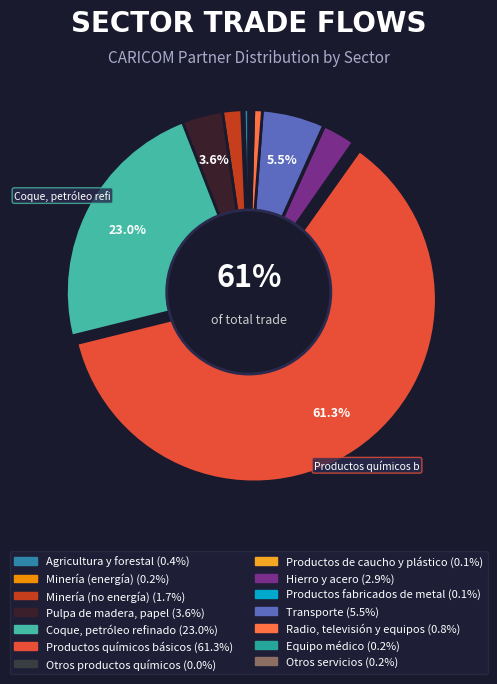

Is it true that Productos químicos básicos is 49% of the pie?

False